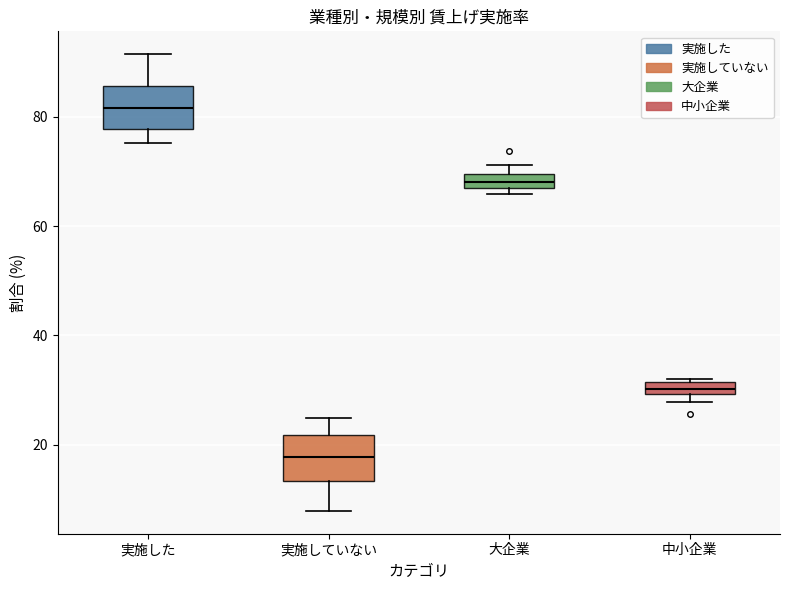

Where does the upper whisker of the box for 実施した end on the y-axis? The values are not printed on the chart, so give them approximately, as read against the axis.

92